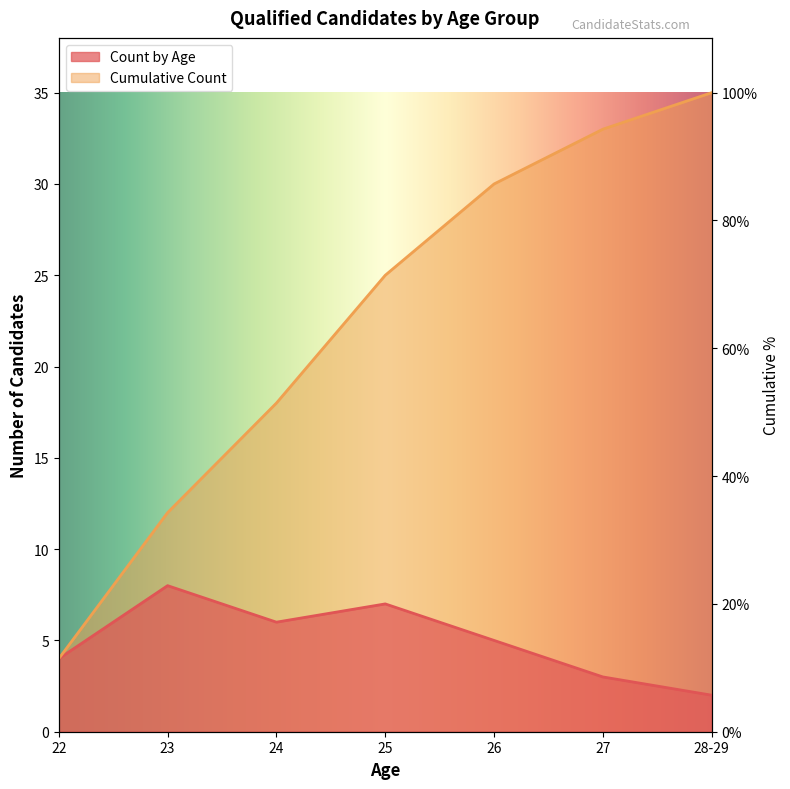

True or false: Cumulative Count and Count by Age intersect in this chart.

False